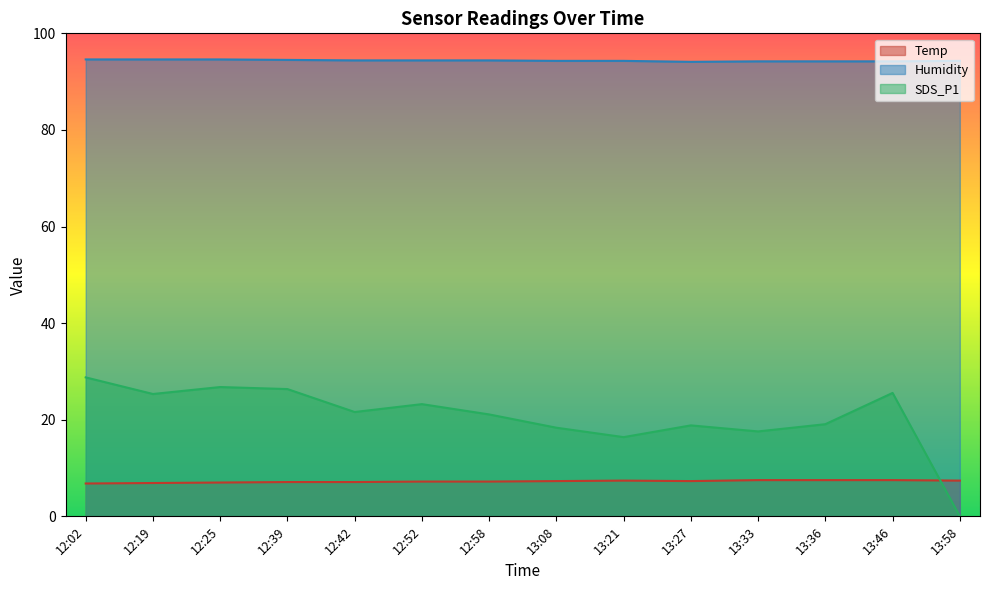

Reading left to right, transcribe all the data shown in this chart.

Temp: 6.8	6.9	7.0	7.1	7.1	7.2	7.2	7.3	7.4	7.3	7.5	7.5	7.5	7.4
Humidity: 94.6	94.6	94.6	94.5	94.4	94.4	94.4	94.3	94.3	94.1	94.2	94.2	94.2	94.3
SDS_P1: 28.8	25.3	26.8	26.4	21.6	23.2	21.1	18.4	16.4	18.8	17.6	19.1	25.6	0.0